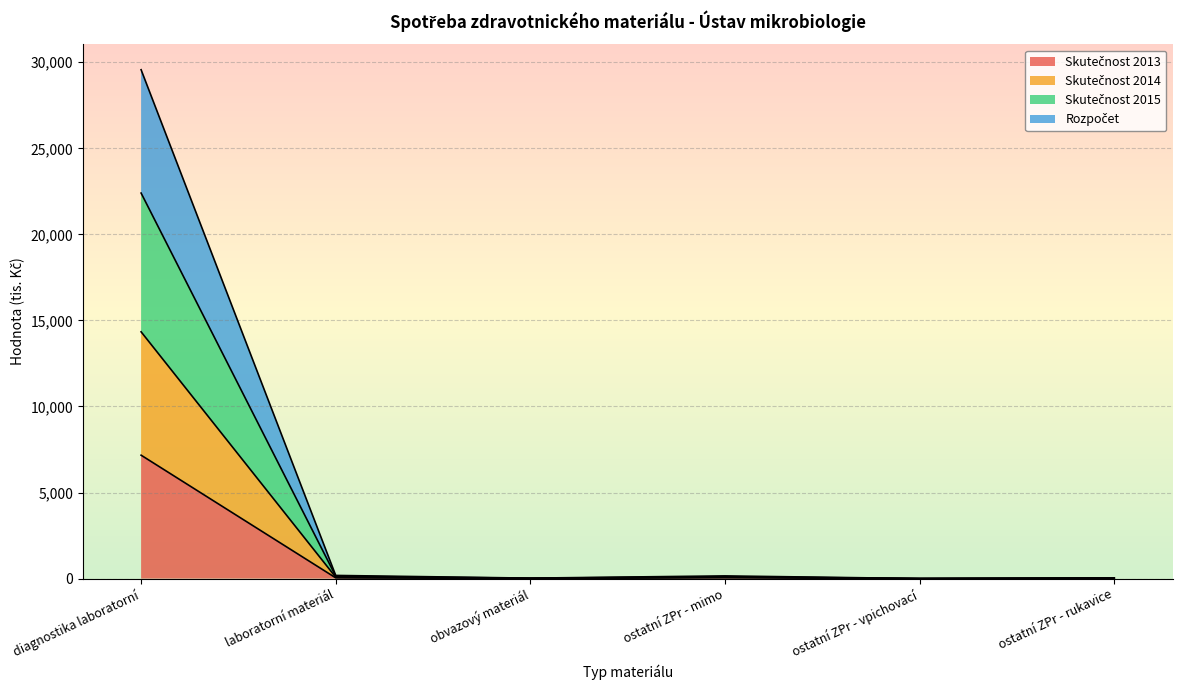

True or false: Skutečnost 2014 has more than 2 points higher than both neighbors.

False